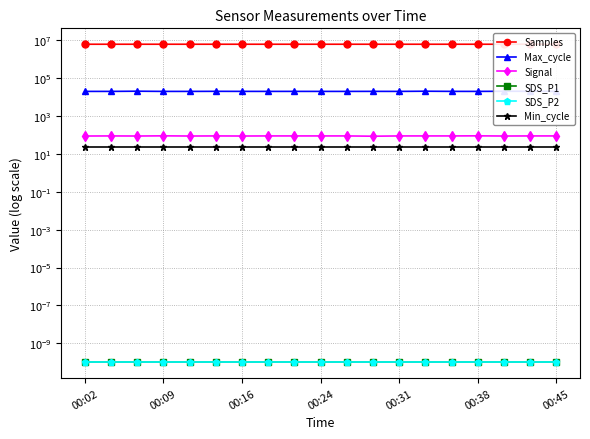

Rank the series by their maximum value, from highest to lowest.

Samples, Max_cycle, Signal, Min_cycle, SDS_P1, SDS_P2